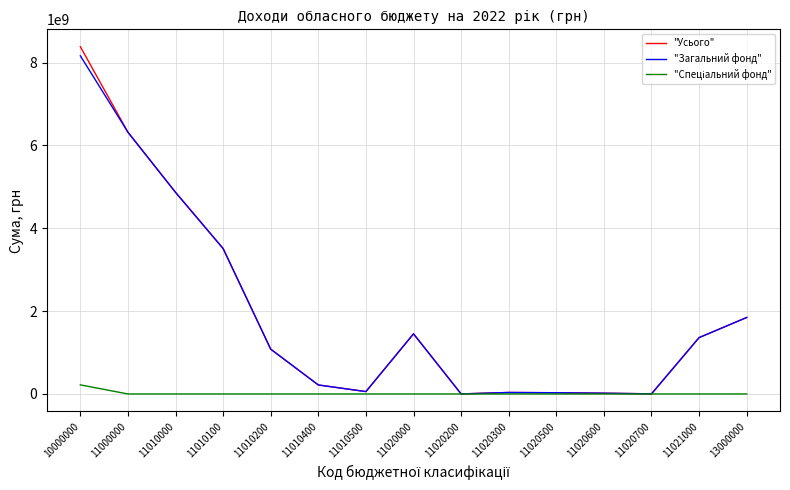

Which series has the largest range (max minus min)?

"Усього"